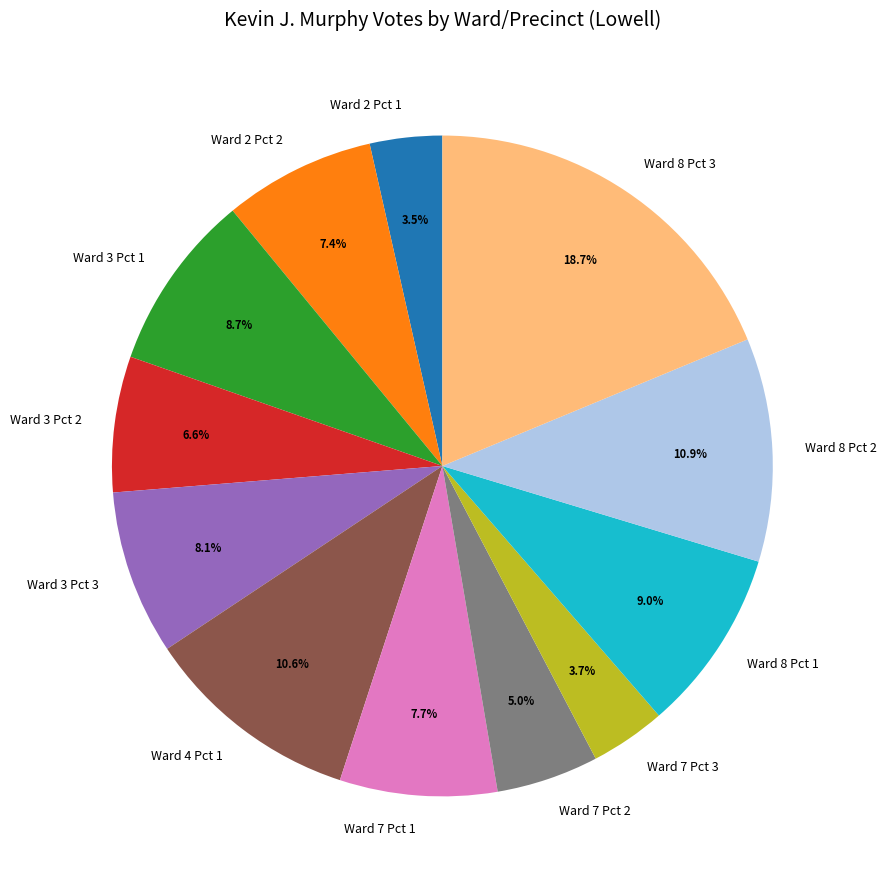

To the nearest percent, what is the difference between the Ward 8 Pct 2 and Ward 3 Pct 2 slice percentages?

4%